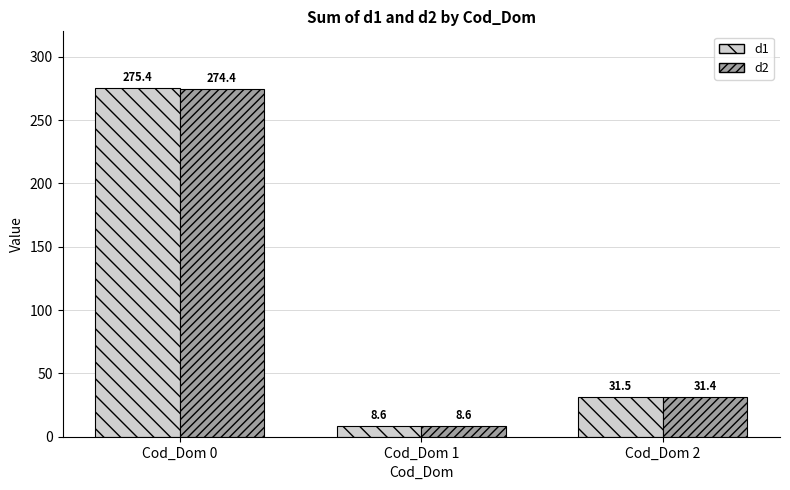

At which category is the sum across all series the highest?

Cod_Dom 0